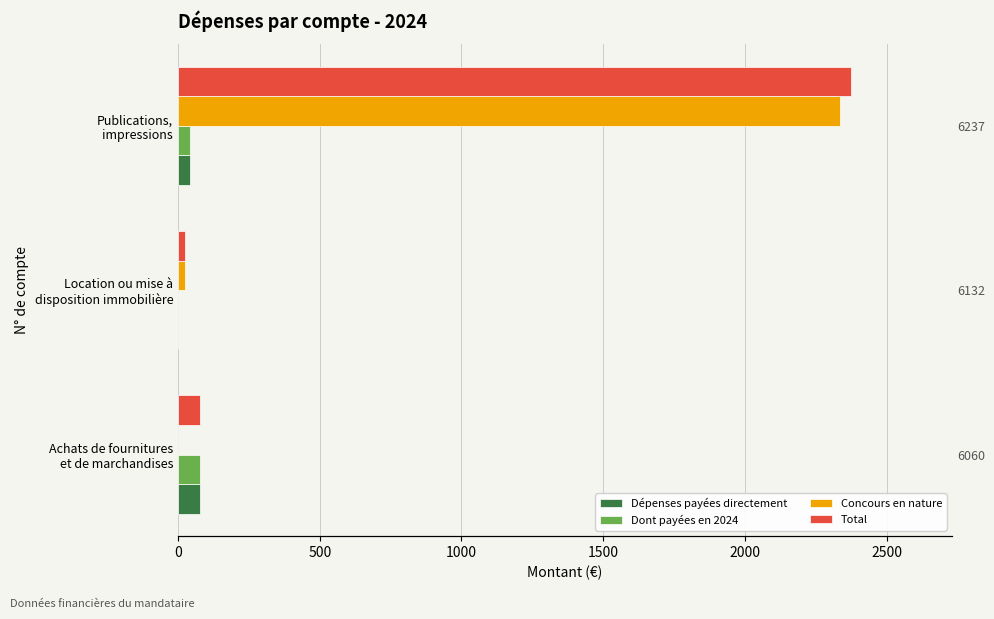

Which series has the largest total across all categories?

Total